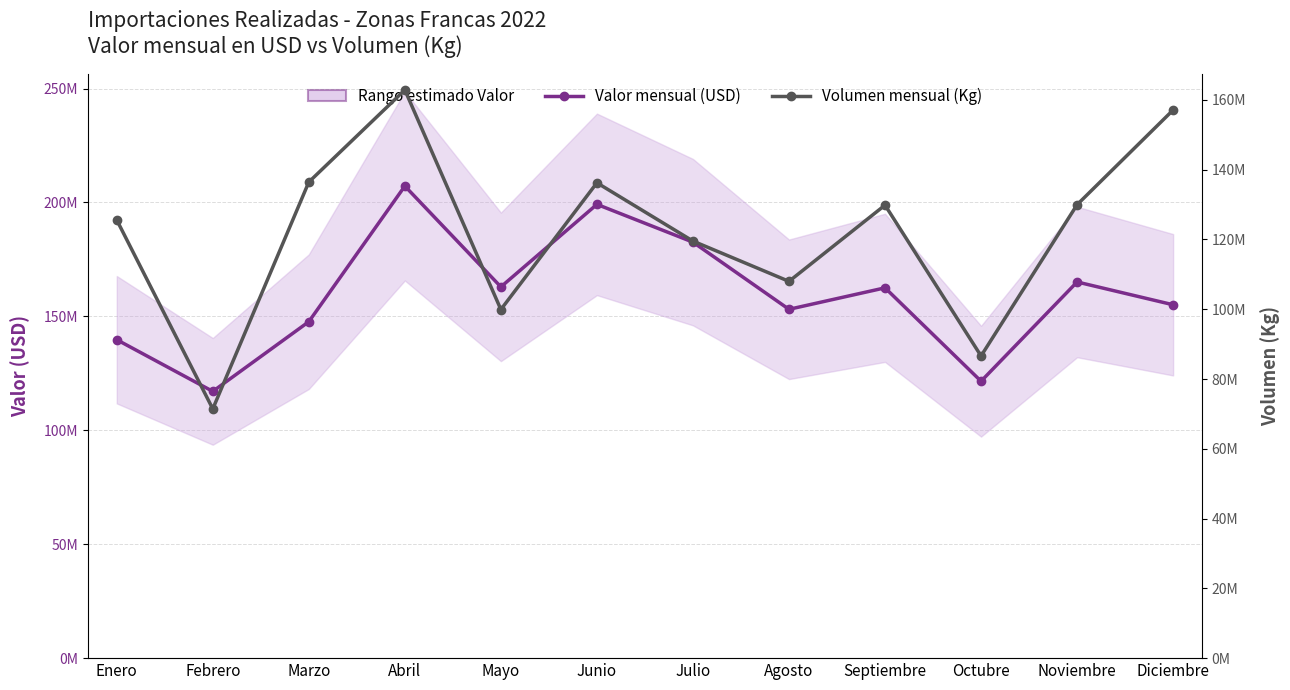

What is the difference between the Volumen mensual (Kg) values at Noviembre and Mayo?

30041868